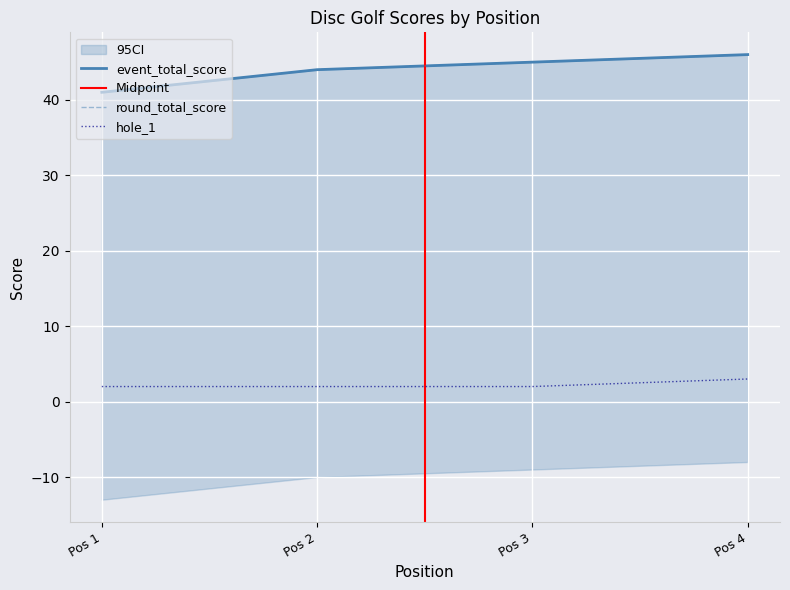

True or false: hole_1 has more than 2 interior local peaks.

False